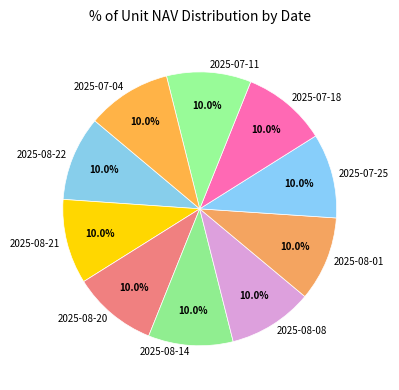

Is there a majority slice in this chart?

No